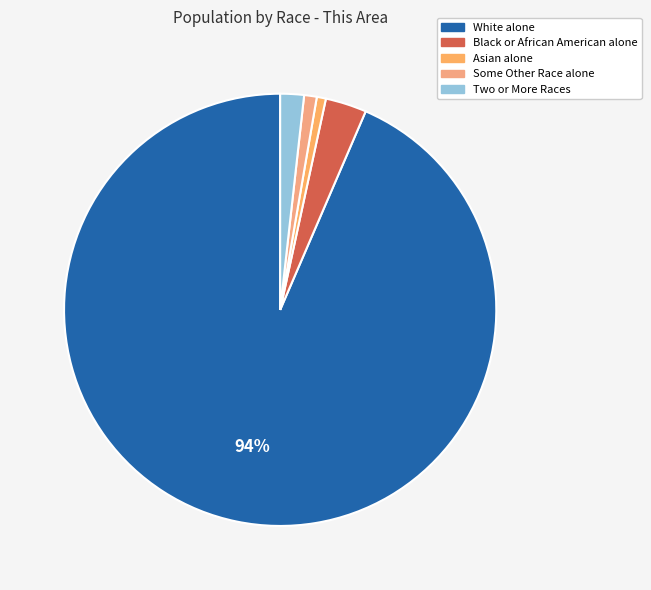

How much of the chart is everything except White alone?

6.5%